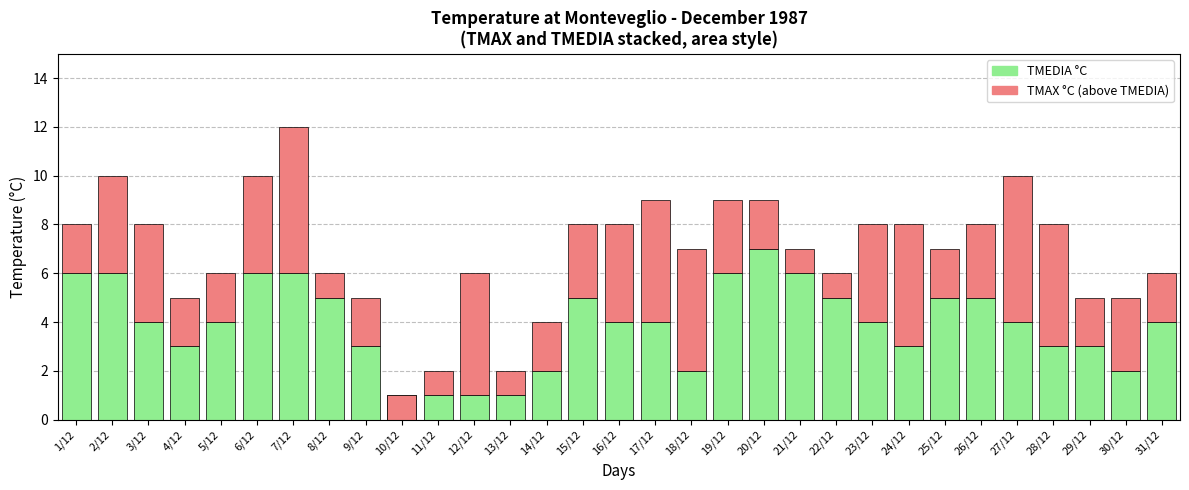

How many categories are shown in the chart?

31